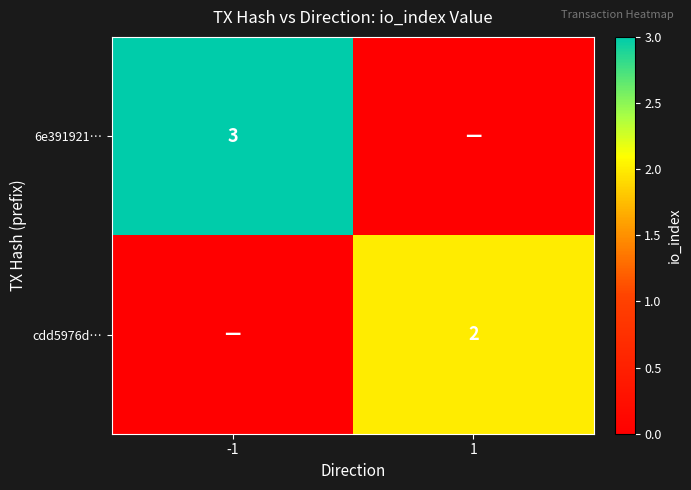

What is the total value across all series at -1?

3